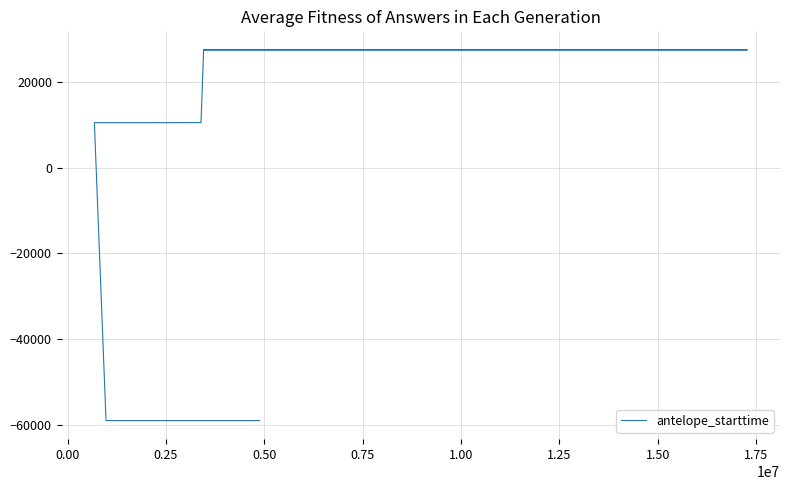

How many data points does each series have?

15